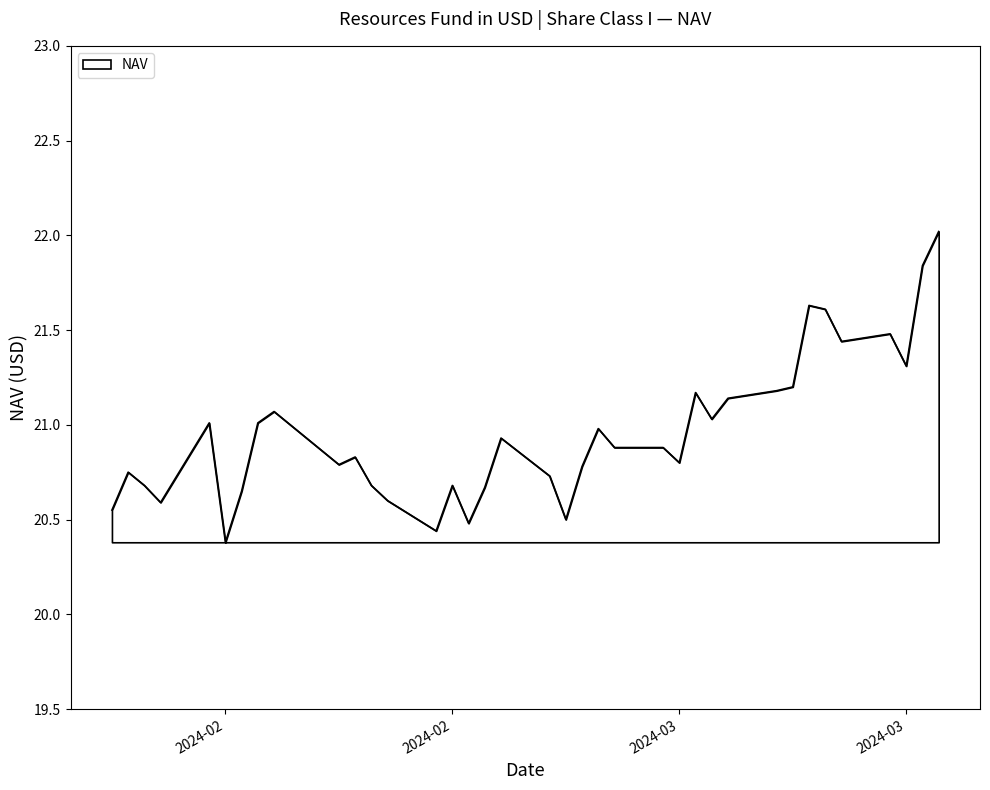

How many lines are shown in the chart?

1